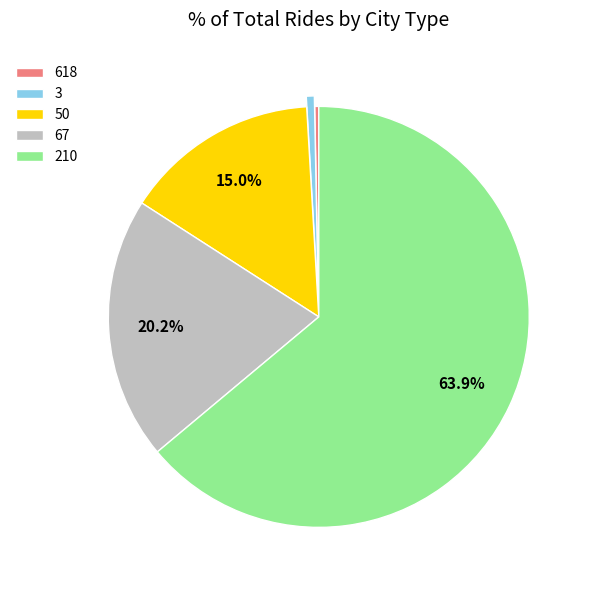

How many slices are in this pie chart?

5